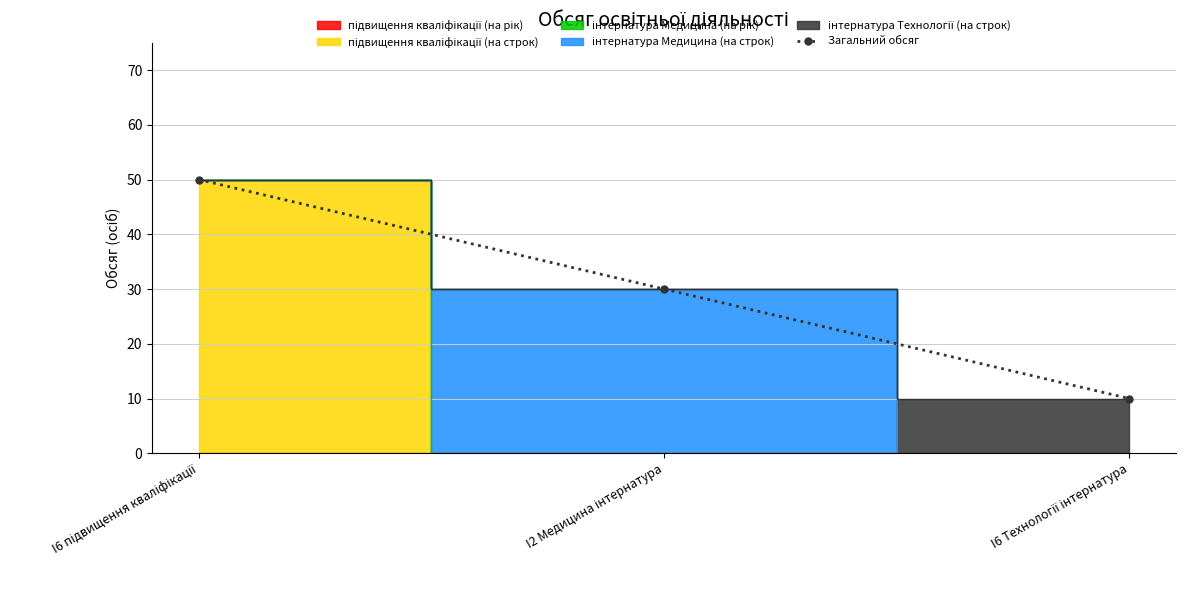

What is the label of the 1st point from the right?

I6 Технології інтернатура